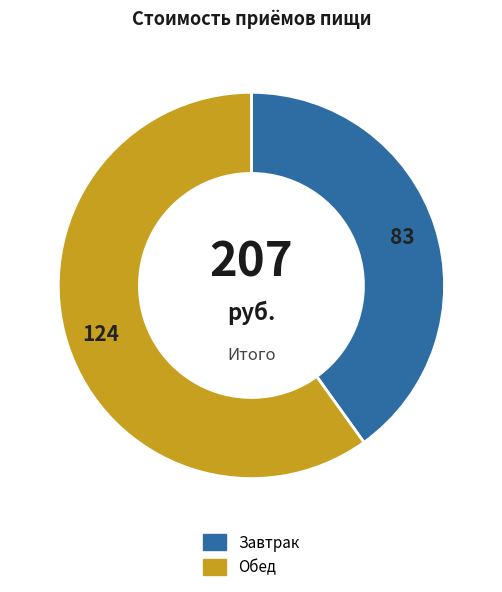

Does any single category account for the majority?

Yes